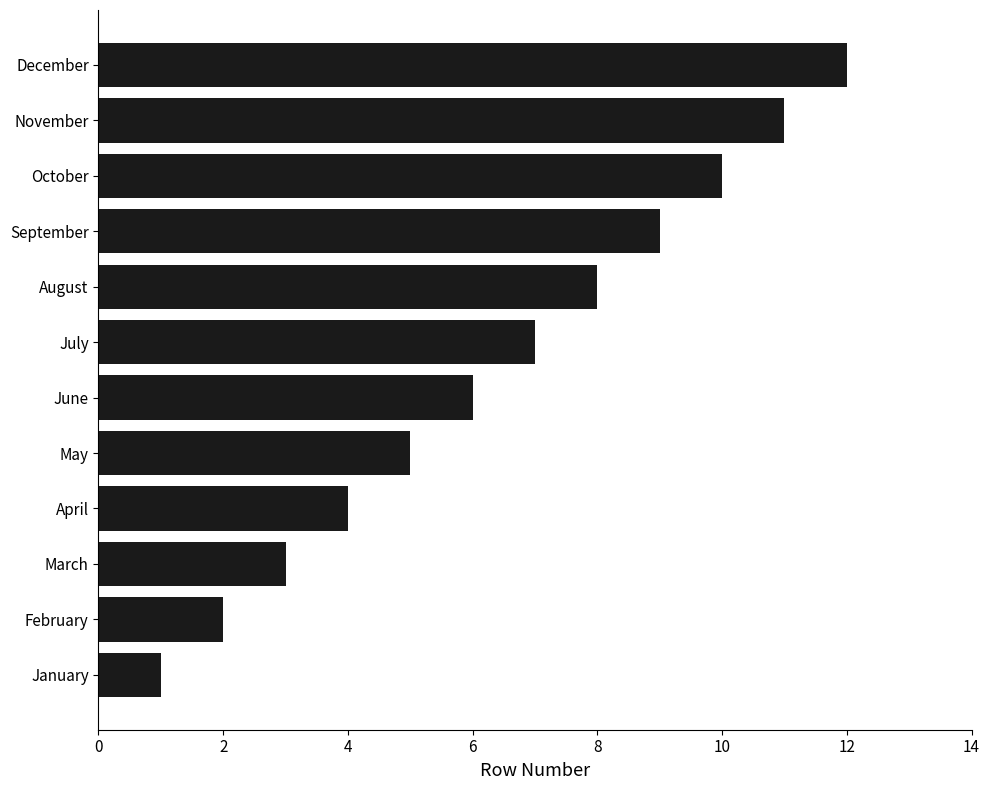

What is the change in value from April to July?

+3